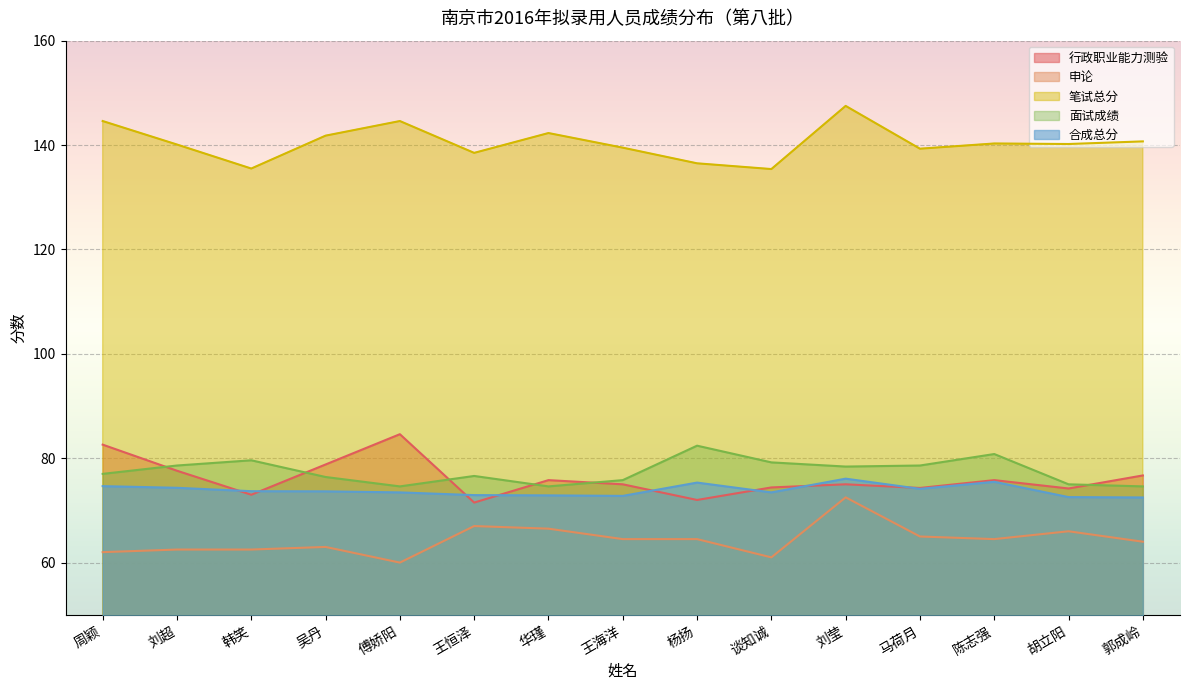

The 面试成绩 series shows 80.8 at 陈志强. True or false?

True